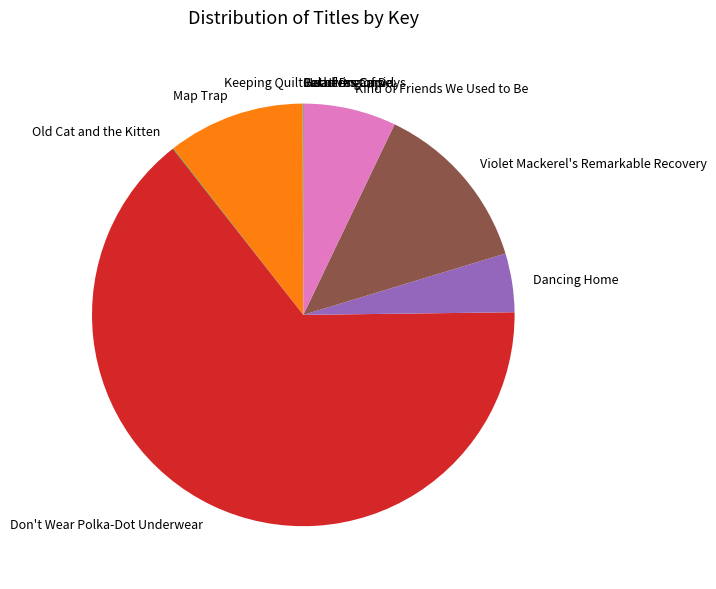

True or false: Kind of Friends We Used to Be accounts for 1% of the total.

False